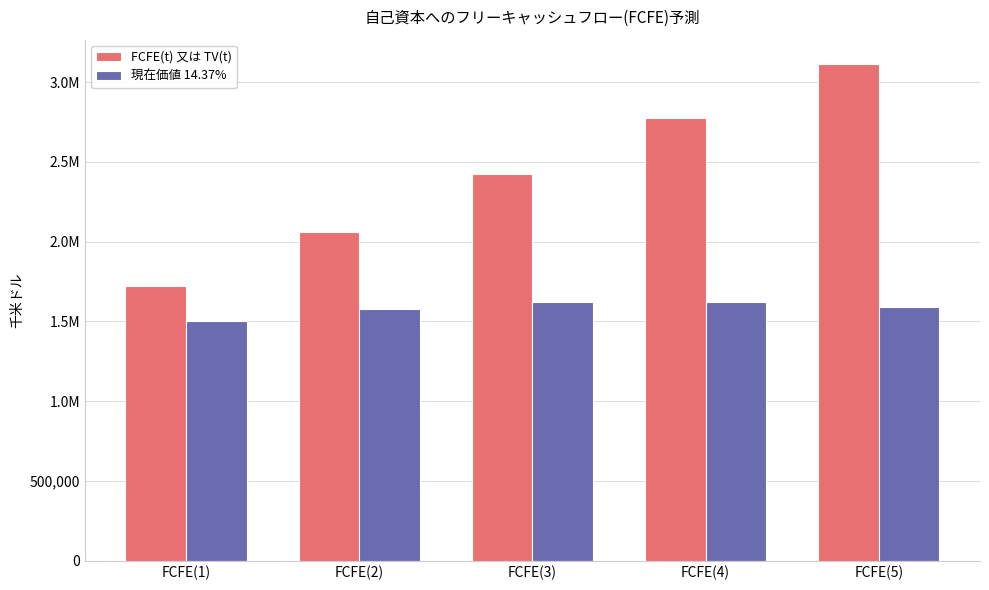

Does the chart contain any negative values?

No